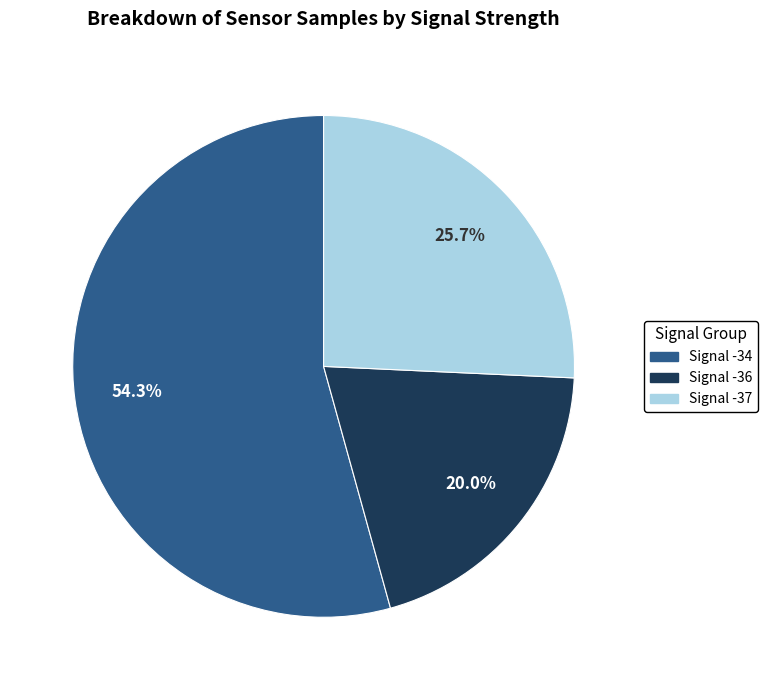

To the nearest percent, what percentage of the pie is Signal -37?

26%